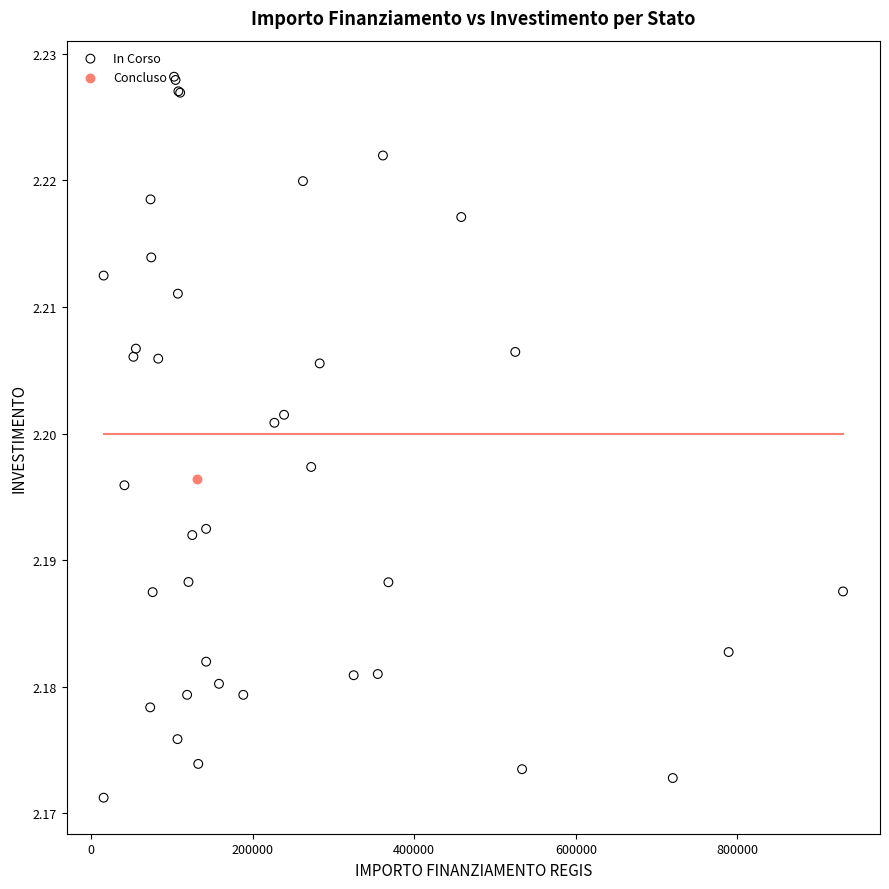

What are all the series names shown in the legend?

In Corso, Concluso